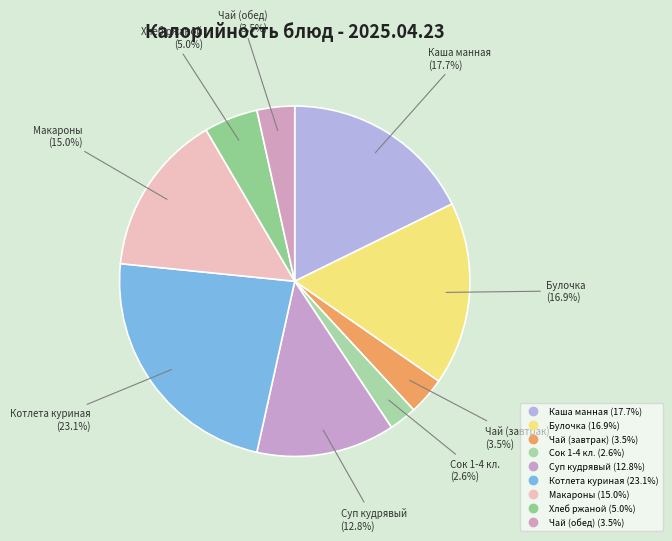

Is there any slice that represents more than half of the pie?

No